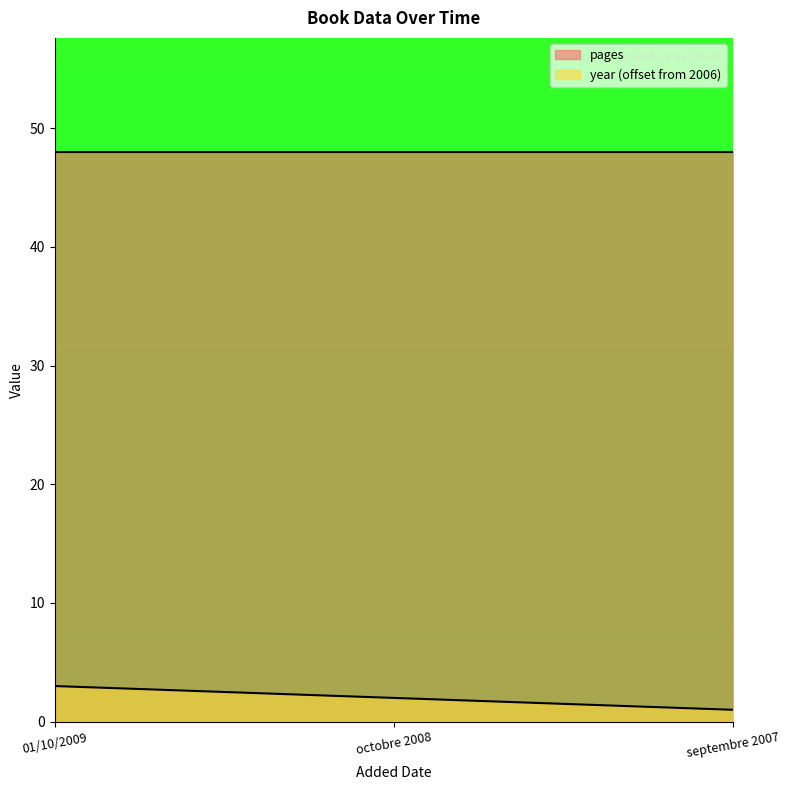

Count the number of categories in the chart.

3